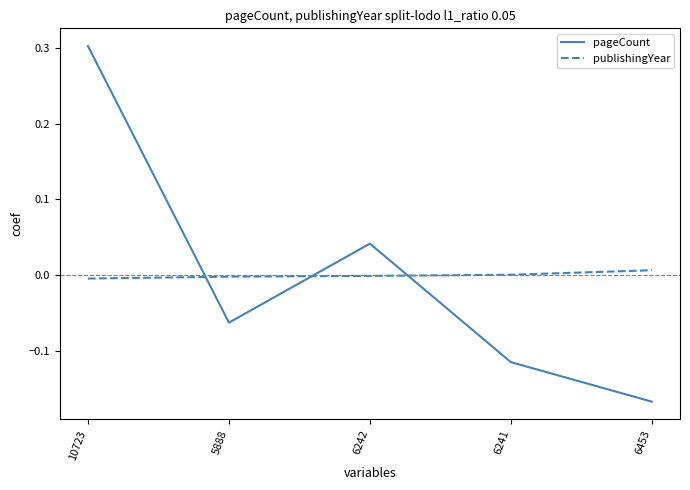

What is the spread (max minus min) of values at 6453?

0.2